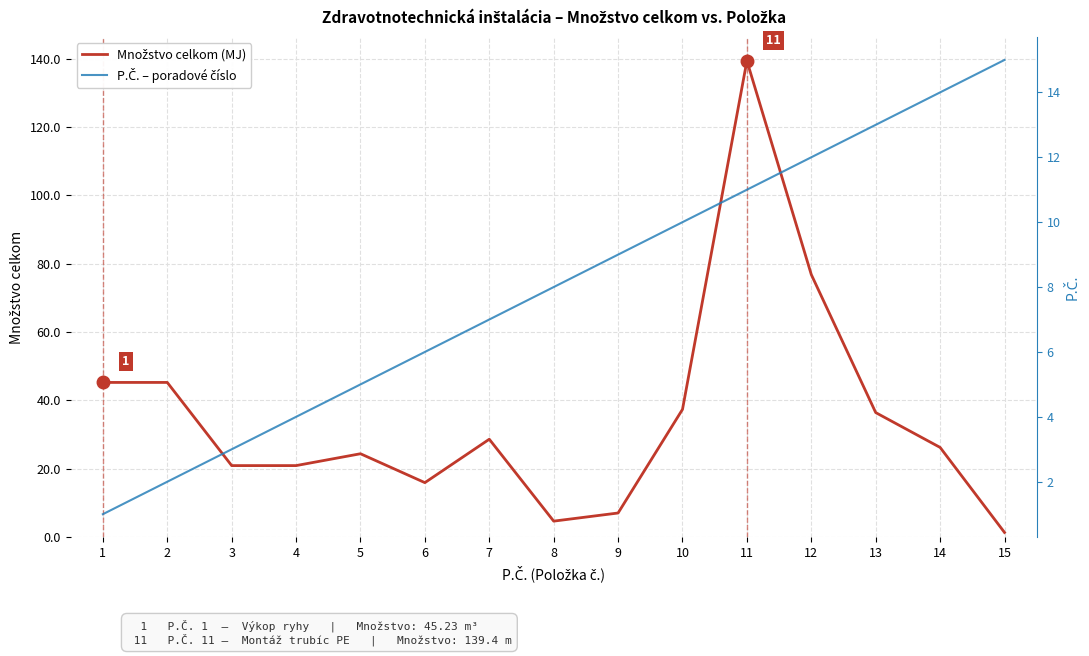

What is the total value across all series at 1?

46.2